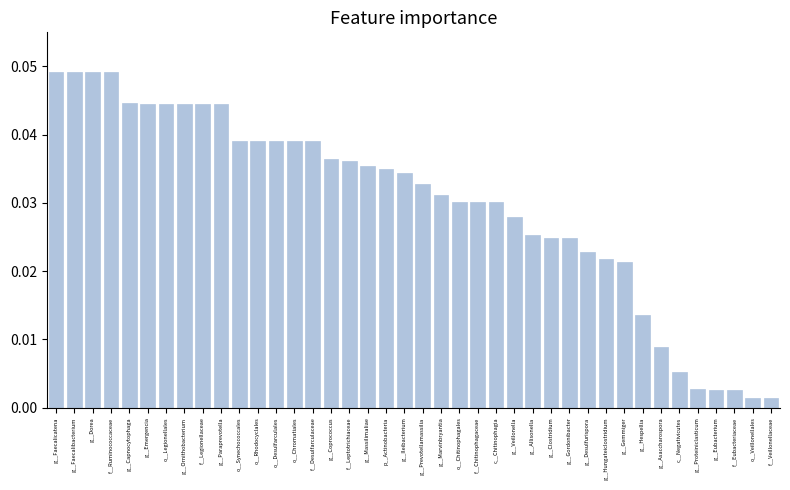

The chart shows a value of 0.1 at g__Paraprevotella. True or false?

False